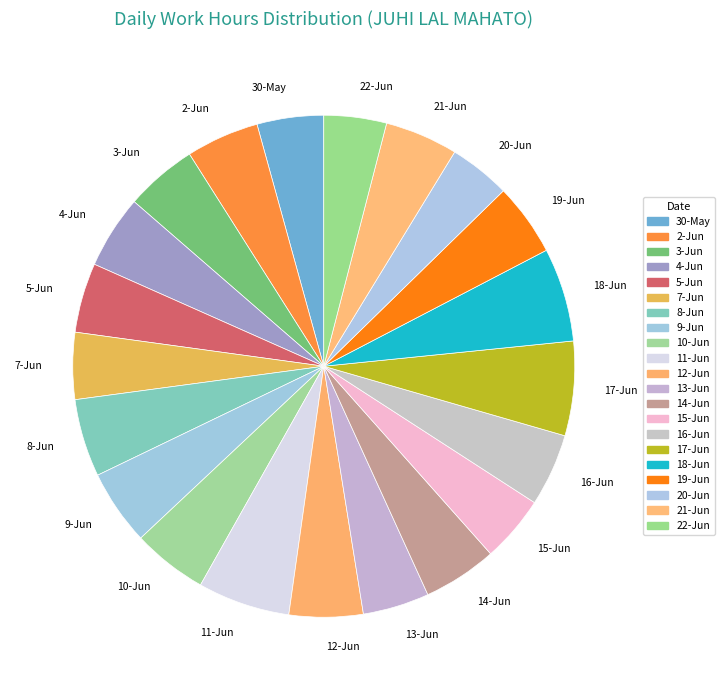

Combined, do 30-May and 14-Jun account for over 50%?

No